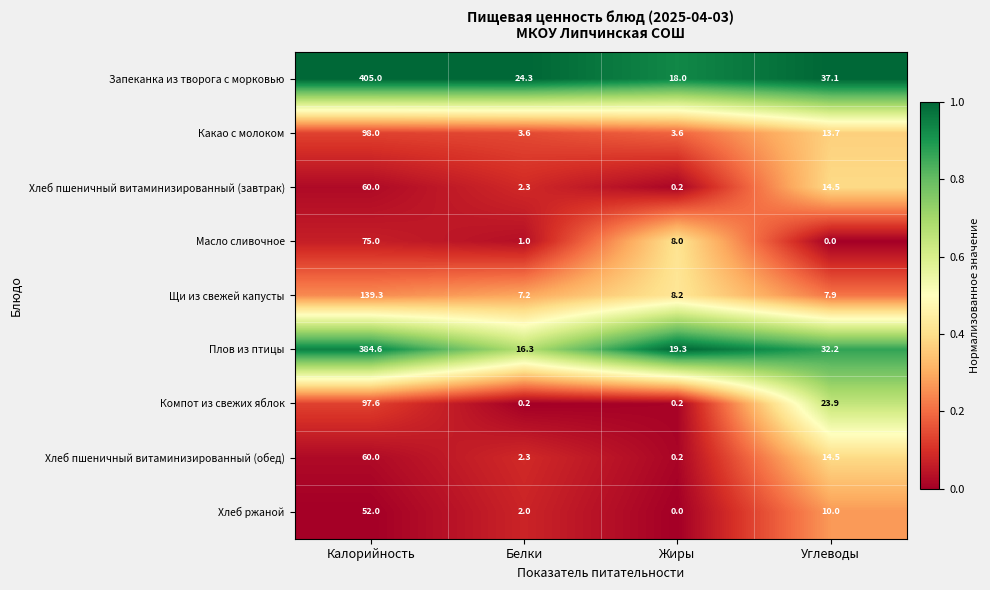

What is the total value across all series at Калорийность?

1371.5